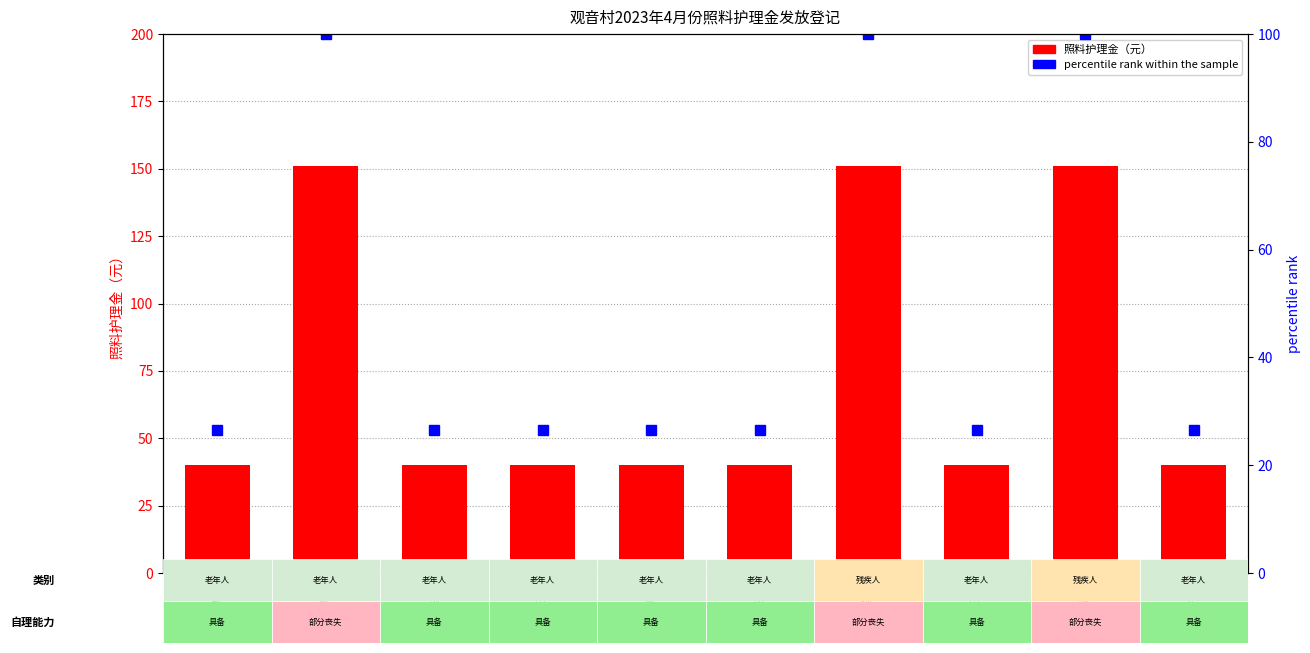

Rank the series by their maximum value, from highest to lowest.

照料护理金（元）, percentile rank within the sample